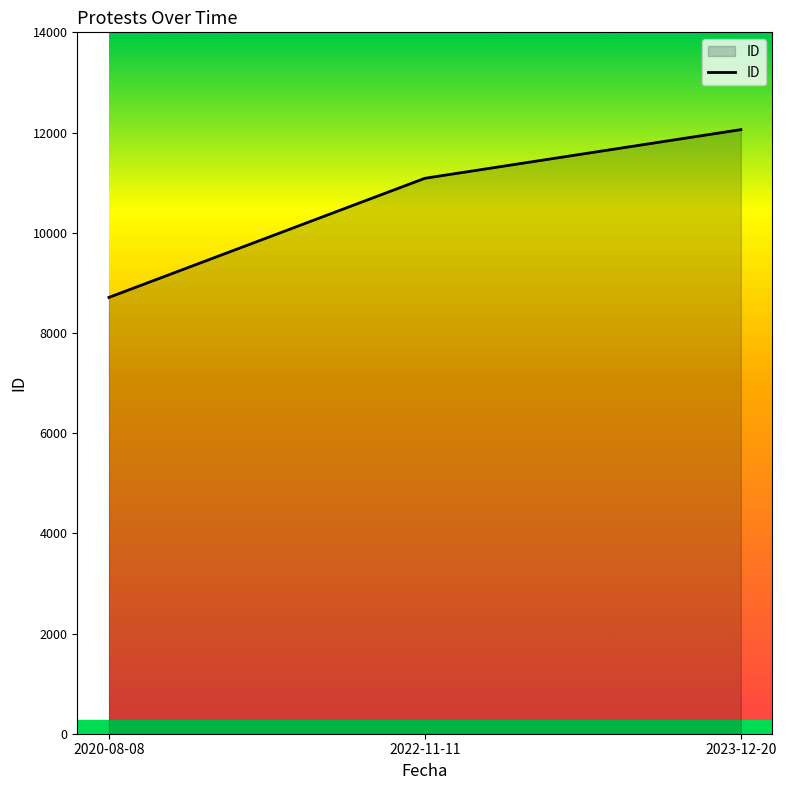

How many categories are shown in the chart?

3